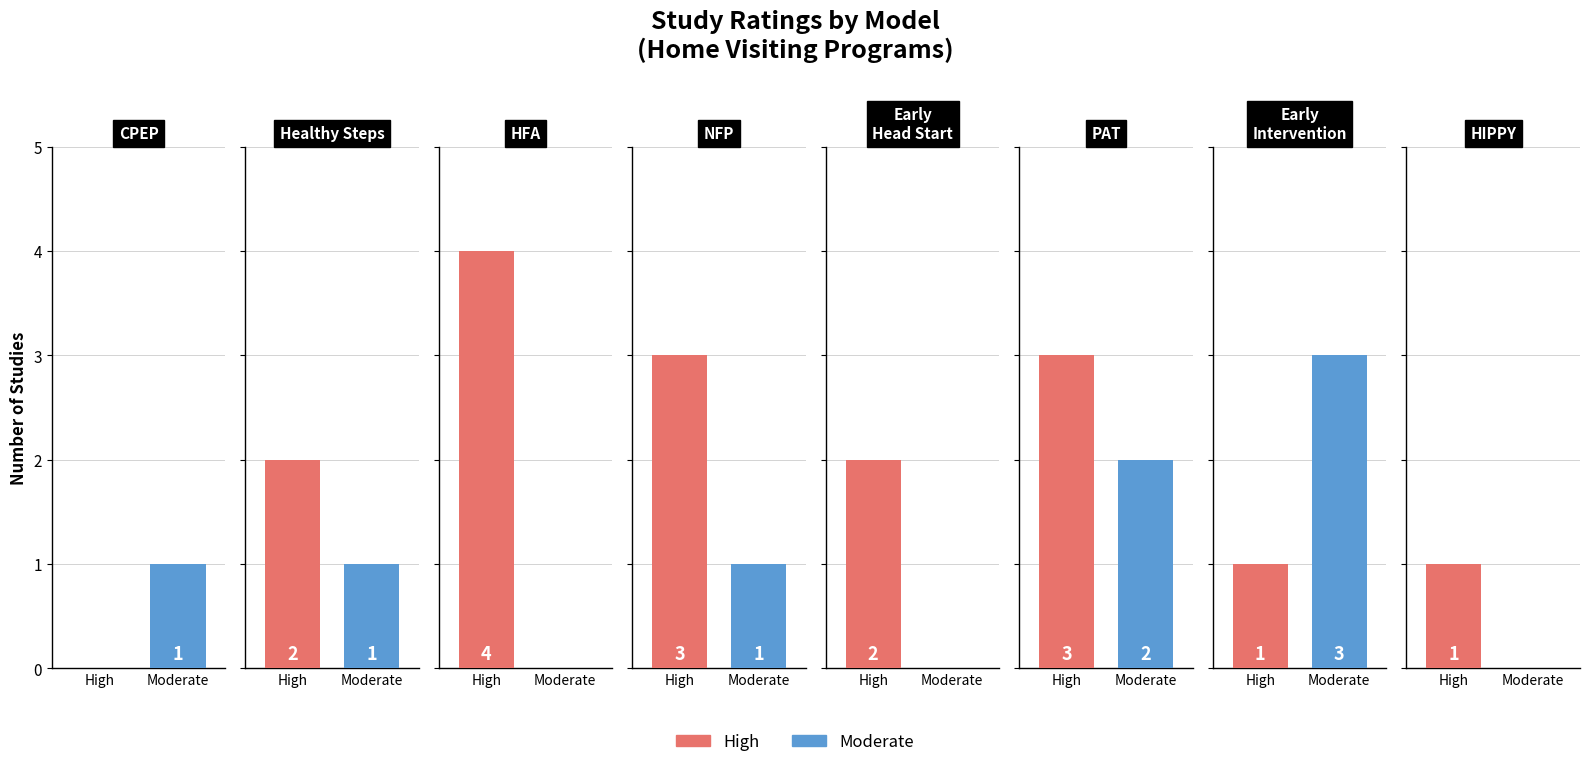

Is it true that High equals 1 at Home Instruction for Parents (HIPPY)?

False